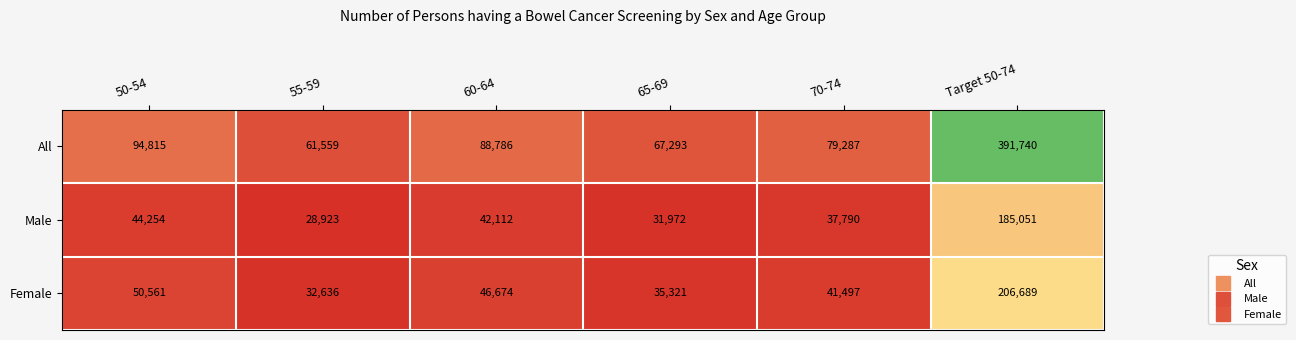

Reading left to right, extract all data points from this chart.

All: 50-54=94815	55-59=61559	60-64=88786	65-69=67293	70-74=79287	Target 50-74=391740
Male: 50-54=44254	55-59=28923	60-64=42112	65-69=31972	70-74=37790	Target 50-74=185051
Female: 50-54=50561	55-59=32636	60-64=46674	65-69=35321	70-74=41497	Target 50-74=206689